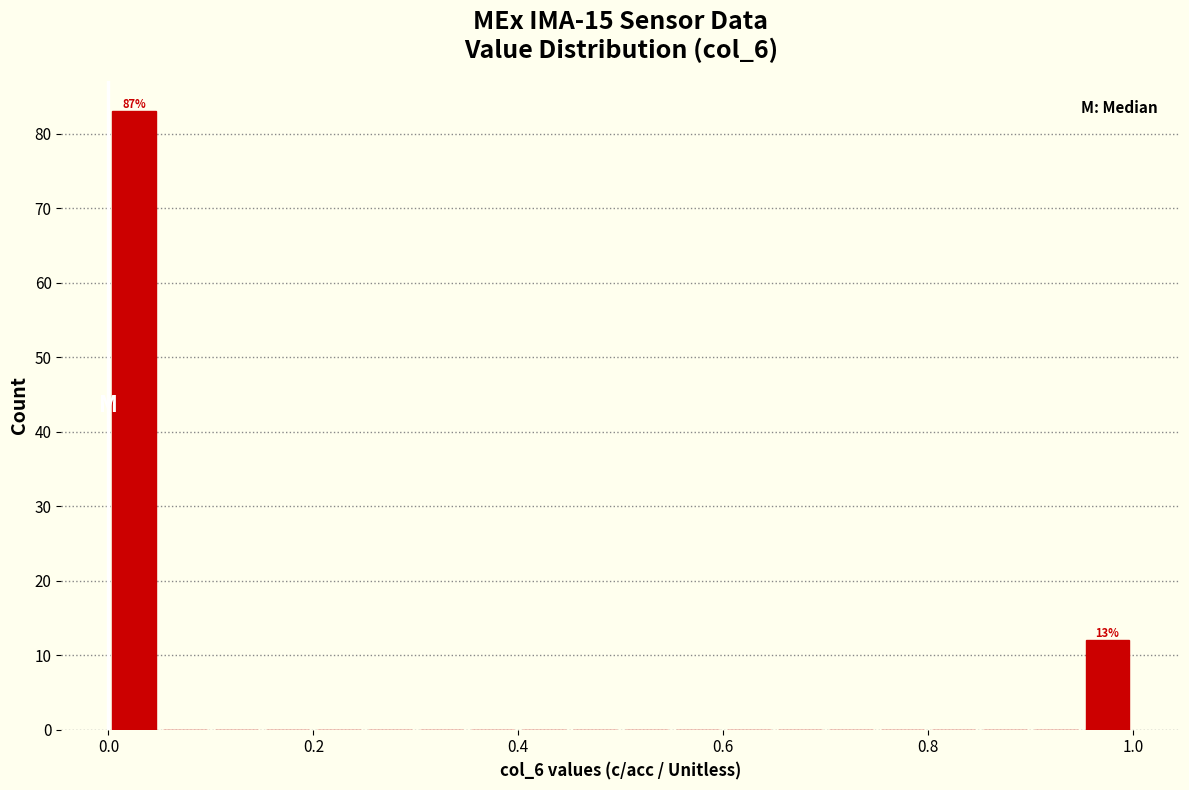

Around what value on the x-axis is the tallest bar? Give the approximate position of its centre, as read against the axis.

0.02